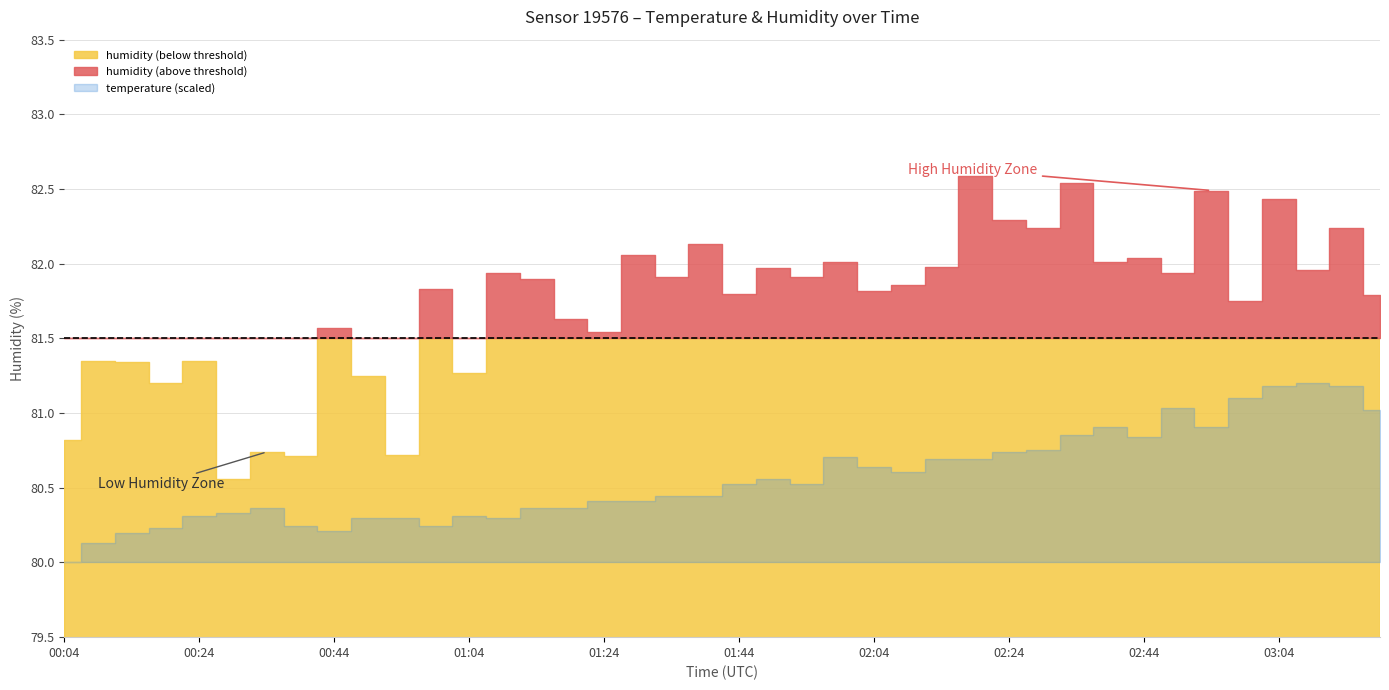

How many lines are shown in the chart?

2